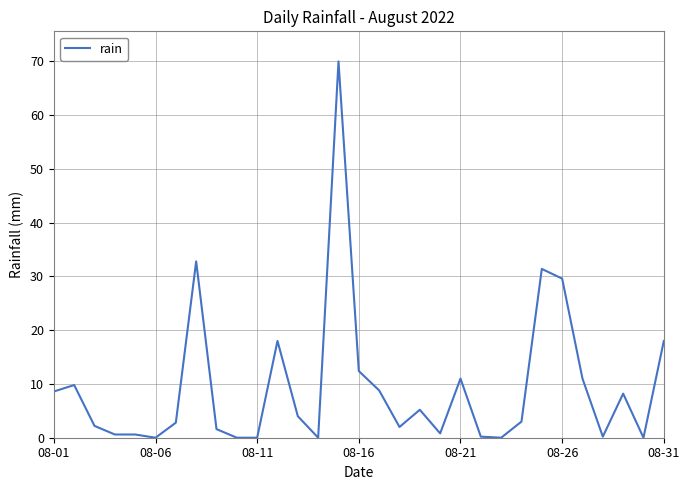

What is the maximum value shown in the chart?

70.0